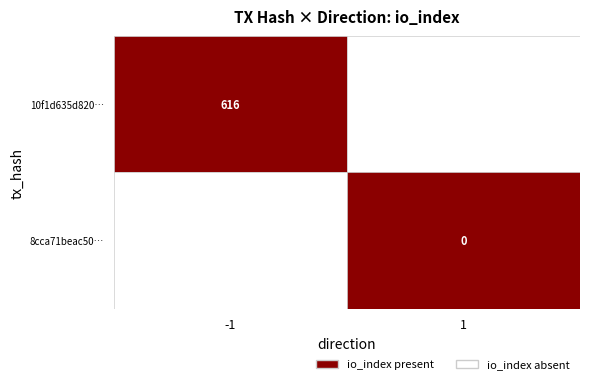

Between direction and io_index, which is larger?

io_index